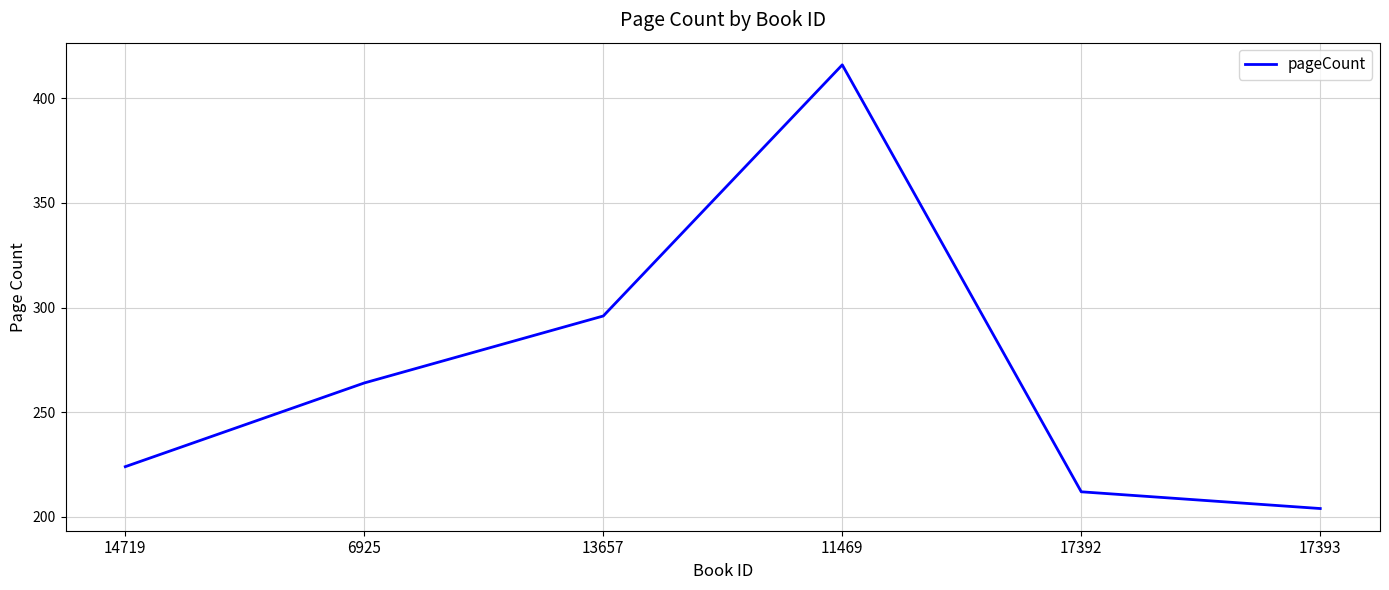

Between 17392 and 13657, which is larger?

13657